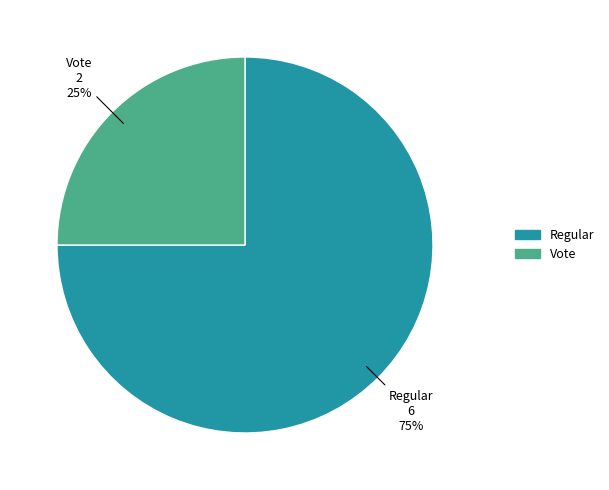

Is the sum of Regular and Vote greater than half?

Yes